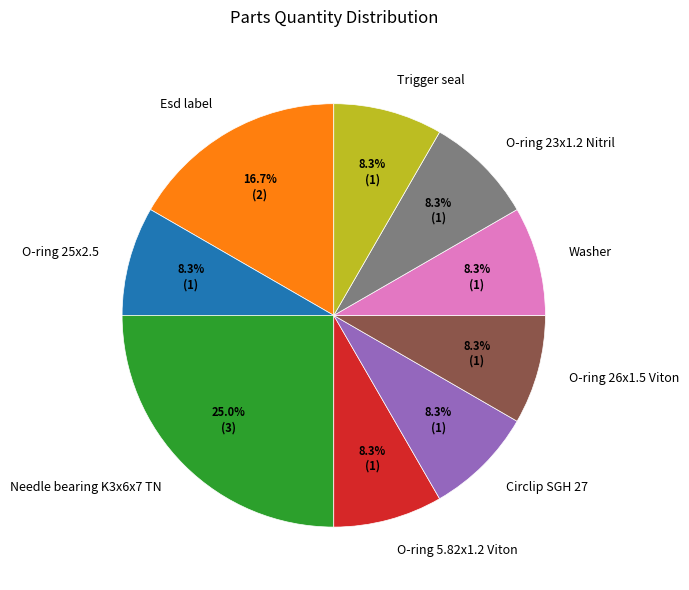

What is the largest slice in the pie chart?

Needle bearing K3x6x7 TN